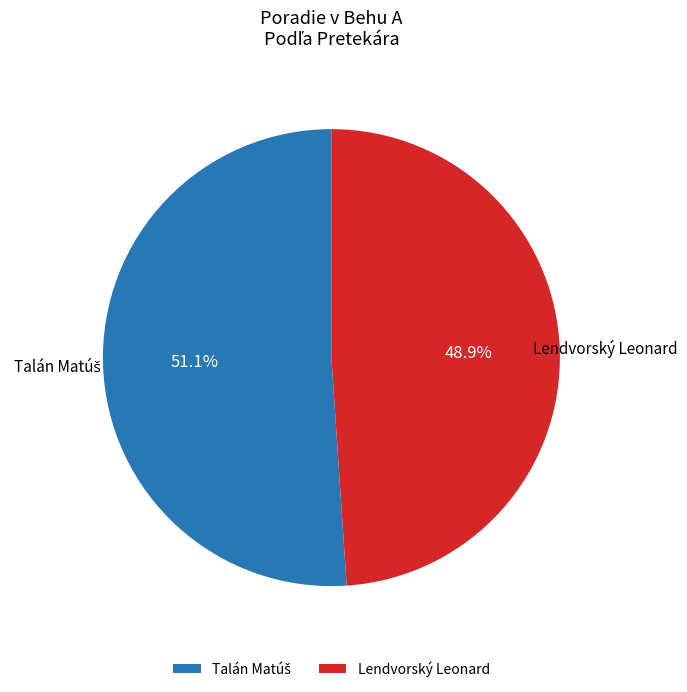

What portion of the pie excludes Lendvorský Leonard?

51.1%